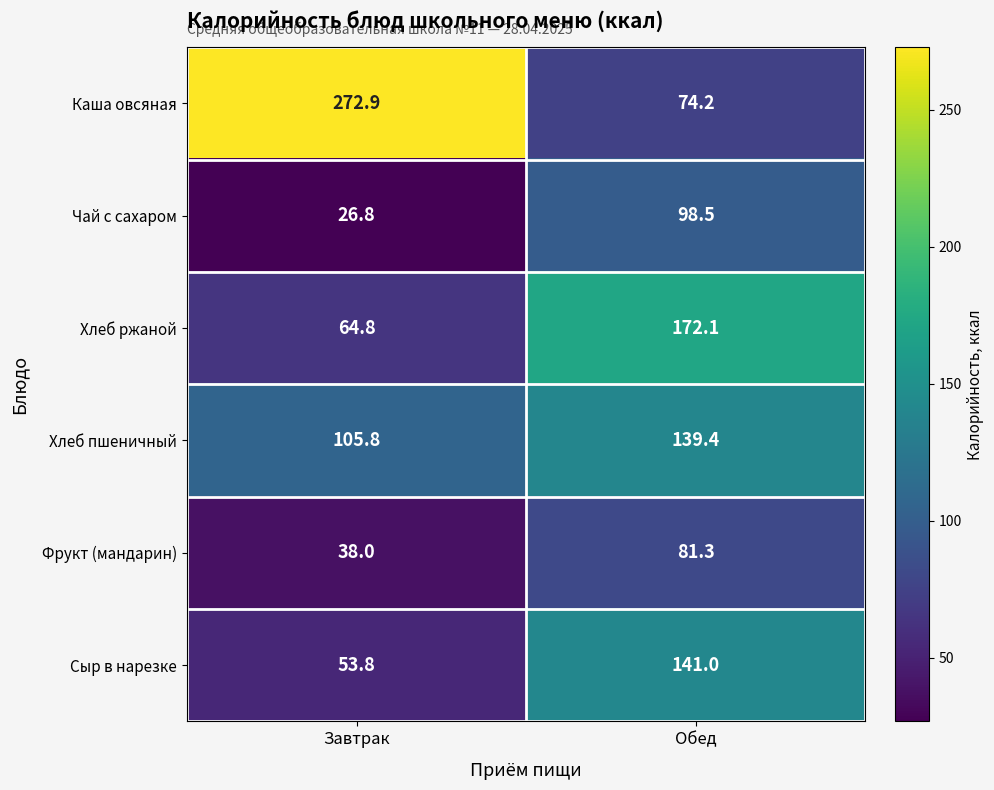

What value does the Чай с сахаром series have at Завтрак?

26.8